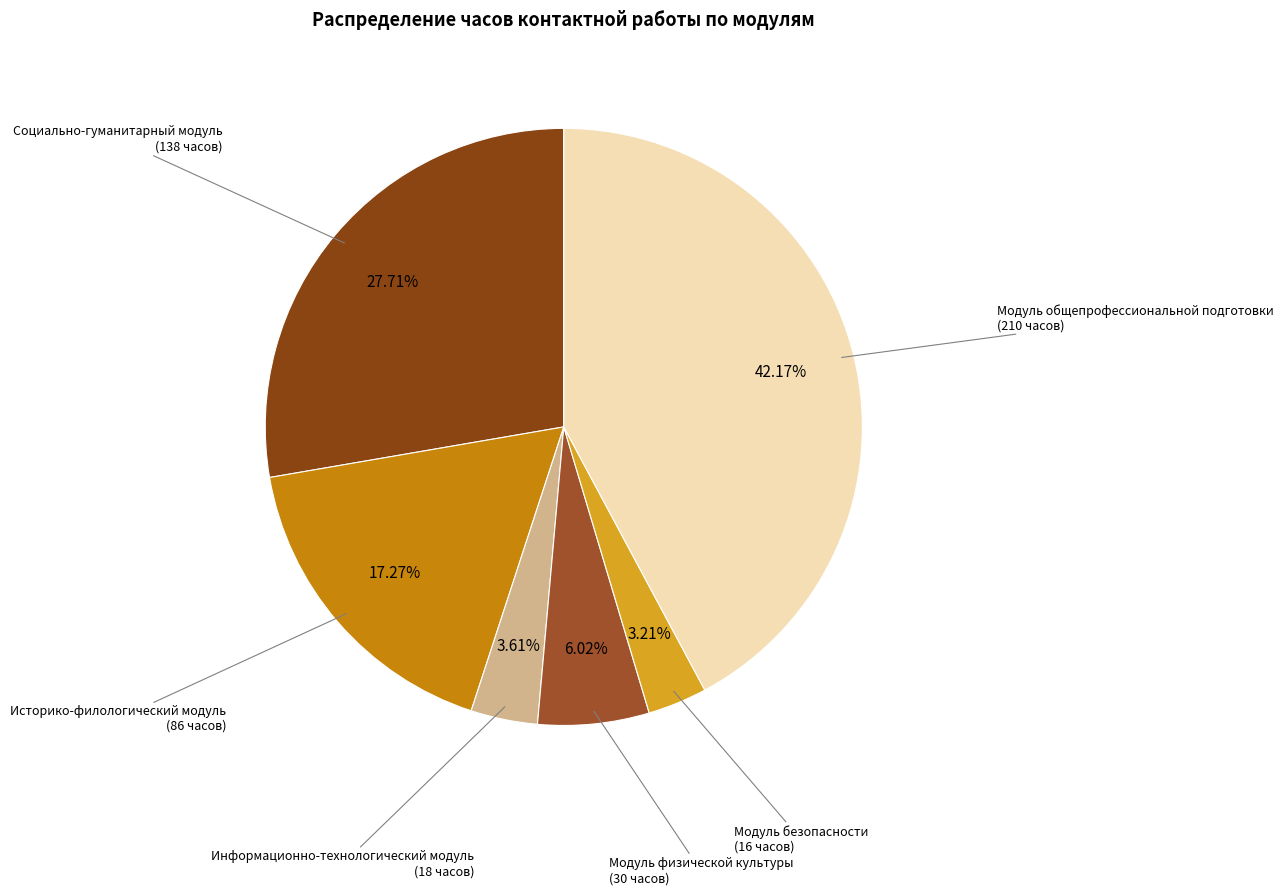

Which category has the biggest portion of the pie?

Модуль общепрофессиональной подготовки